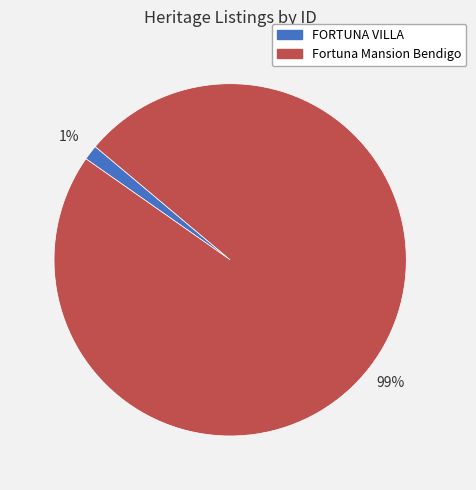

To the nearest percent, what portion does FORTUNA VILLA represent?

1%